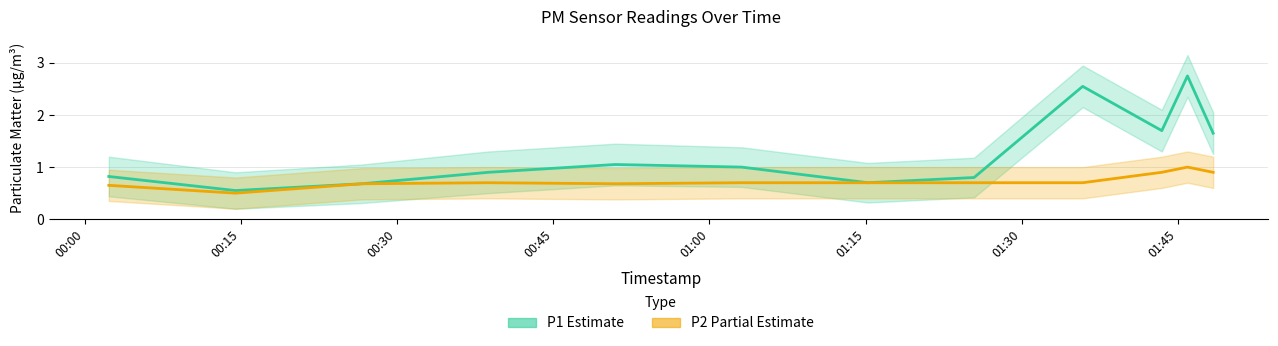

What is the sum of all P1 (Estimate) values?

15.2